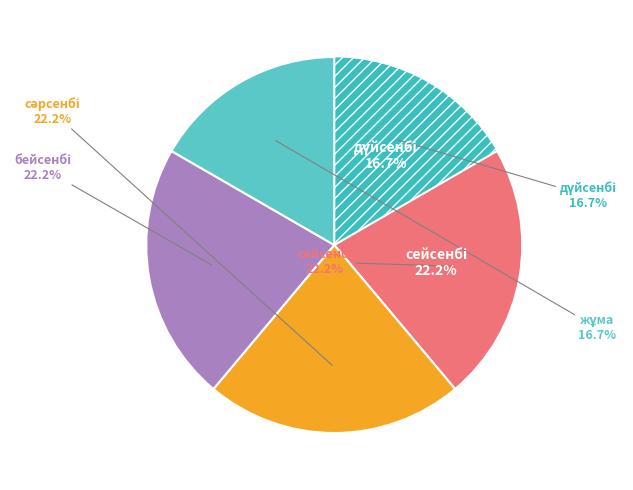

Between жұма and сәрсенбі, which is larger?

сәрсенбі